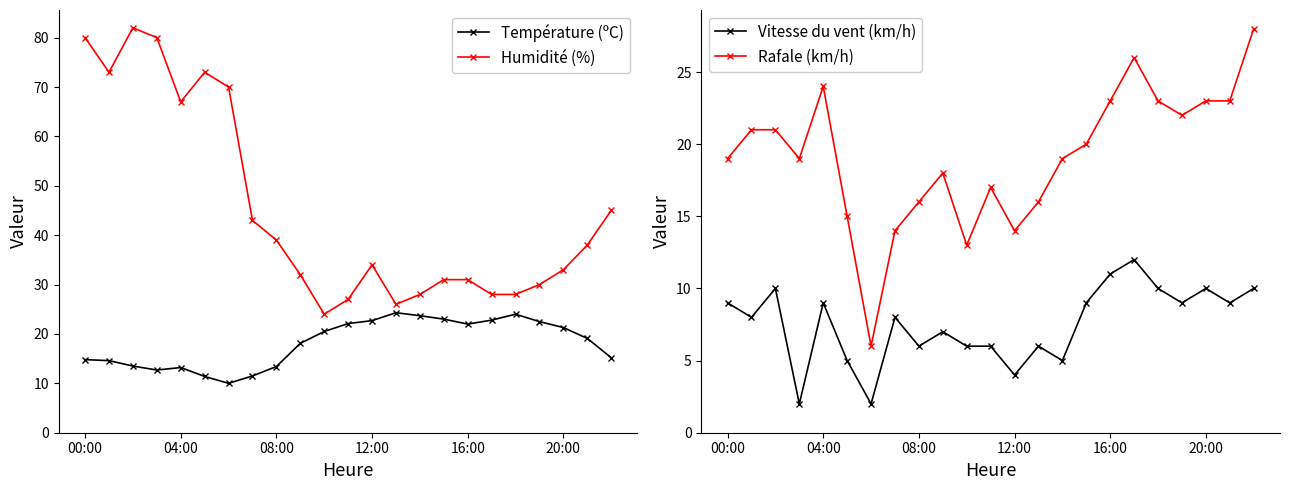

What is the minimum value for Humidité (%)?

24.0